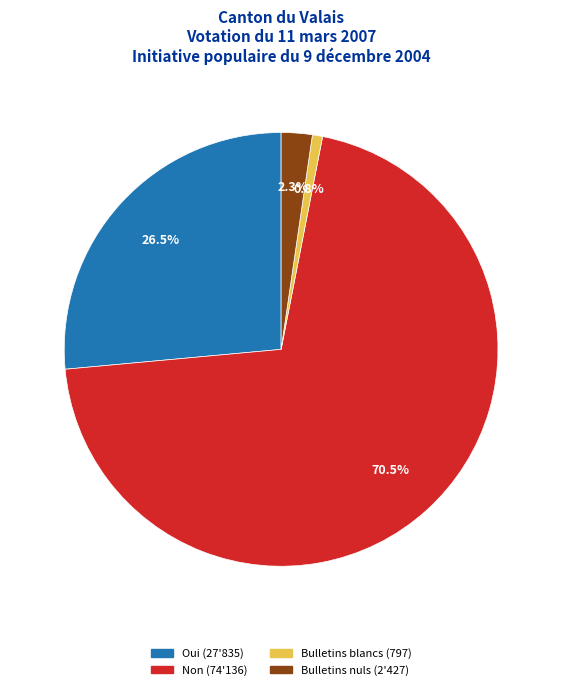

True or false: Bulletins nuls accounts for 2% of the total.

True